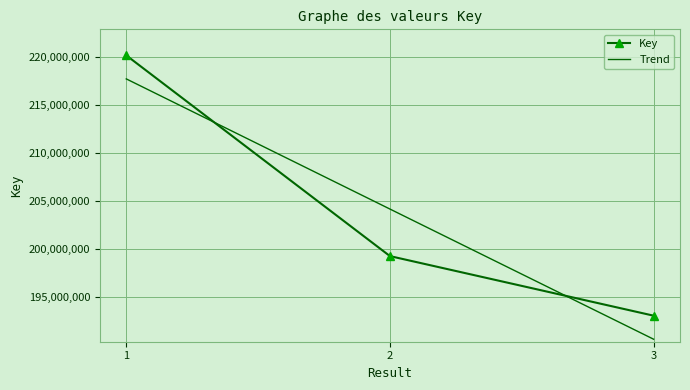

What is the difference between the maximum and minimum values in the Trend series?

27079939.0